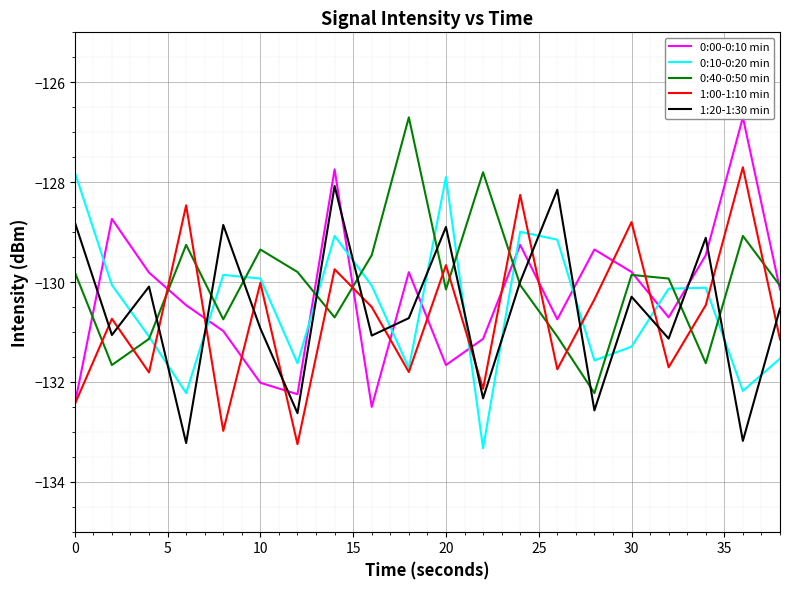

How many times do 0:40-0:50 min and 1:00-1:10 min cross each other?

14